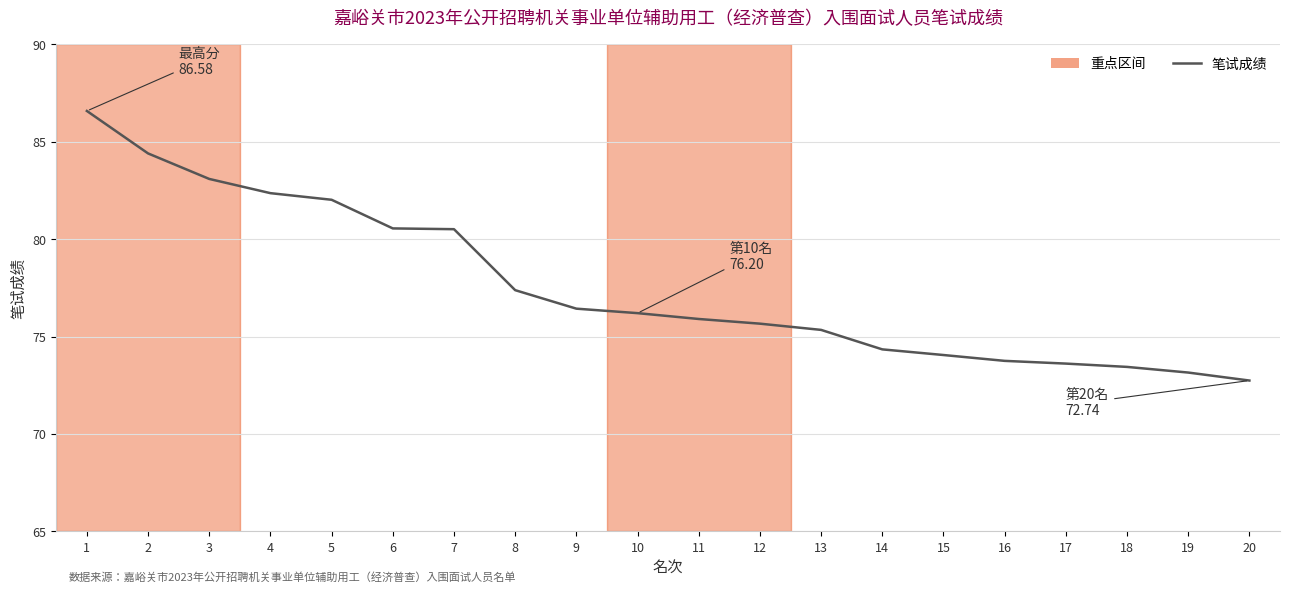

The chart shows a value of 73.2 at 19. True or false?

True